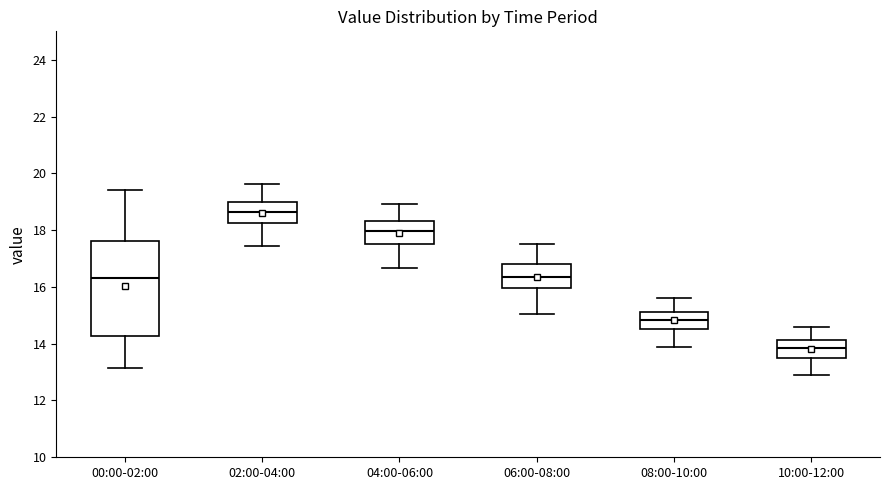

Reading left to right, read every box against the y-axis: the position of its median line, the range the box covers, and the ends of its whiskers. The values are not printed on the chart, so give them approximately, as read against the axis.

00:00-02:00: median 16.4, box 14.2 to 17.6, whiskers 13.2 to 19.4
02:00-04:00: median 18.6, box 18.2 to 19.0, whiskers 17.4 to 19.6
04:00-06:00: median 18.0, box 17.4 to 18.4, whiskers 16.6 to 19.0
06:00-08:00: median 16.4, box 16.0 to 16.8, whiskers 15.0 to 17.6
08:00-10:00: median 14.8, box 14.6 to 15.2, whiskers 14.0 to 15.6
10:00-12:00: median 13.8, box 13.6 to 14.2, whiskers 13.0 to 14.6